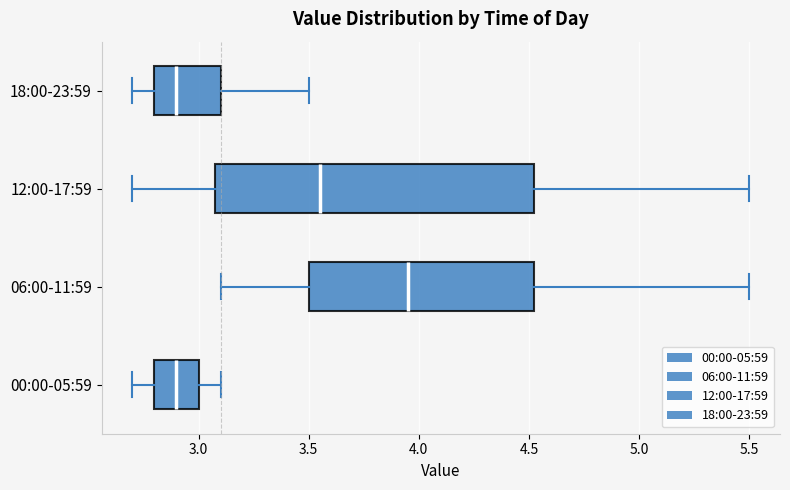

Reading bottom to top, transcribe this box plot: for each box, give where its median line is, the range the box spans, and where its two whiskers end, as read against the x-axis. The values are not printed on the chart, so give them approximately, as read against the axis.

00:00-05:59: median 2.90, box 2.80 to 3.00, whiskers 2.70 to 3.10
06:00-11:59: median 3.95, box 3.50 to 4.55, whiskers 3.10 to 5.50
12:00-17:59: median 3.55, box 3.10 to 4.55, whiskers 2.70 to 5.50
18:00-23:59: median 2.90, box 2.80 to 3.10, whiskers 2.70 to 3.50